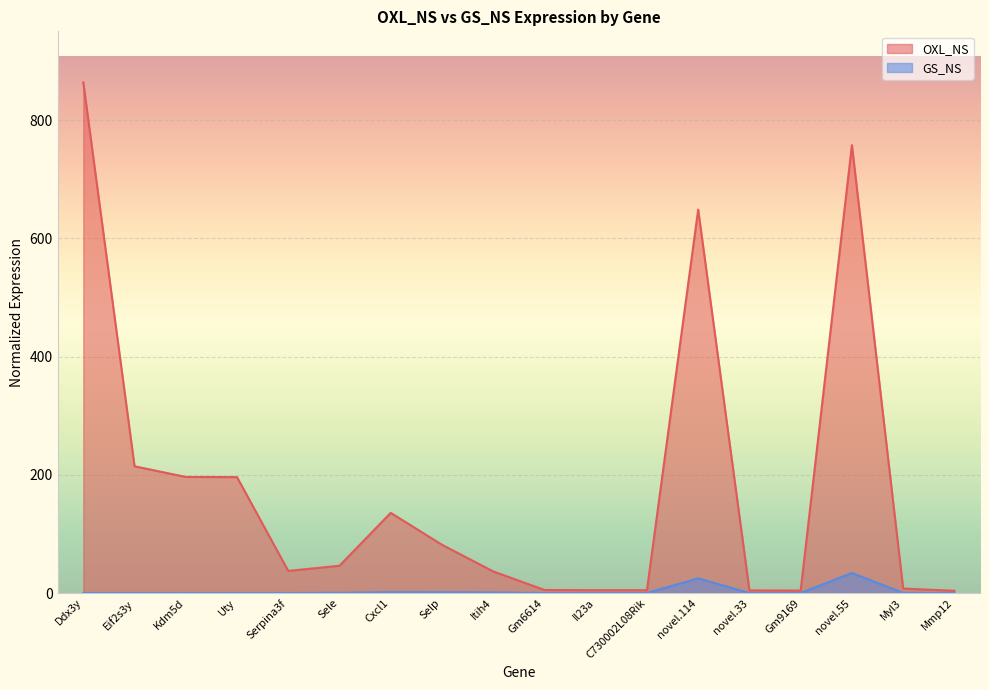

What is the sum of all OXL_NS values?

3249.8